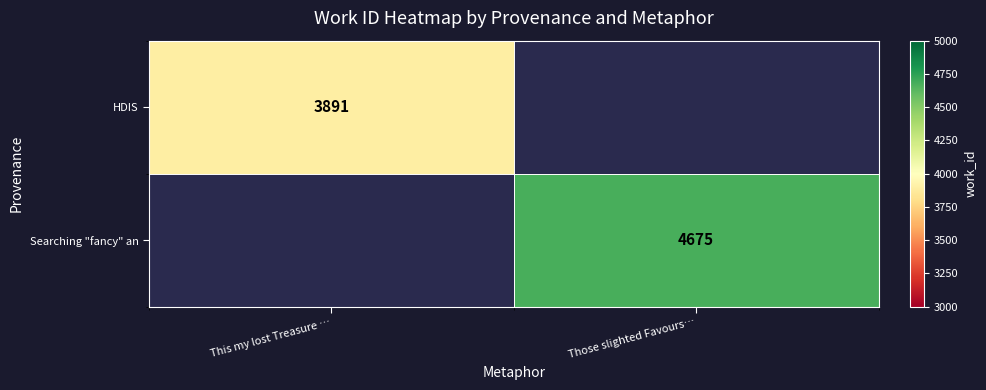

True or false: Searching "fancy" an has a value of 3129 at Those slighted Favours….

False